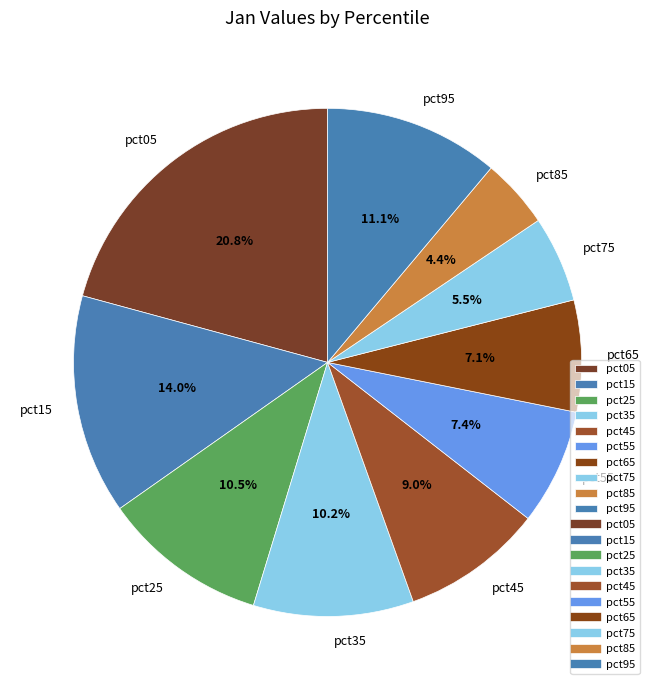

Is the sum of pct25 and pct05 greater than half?

No